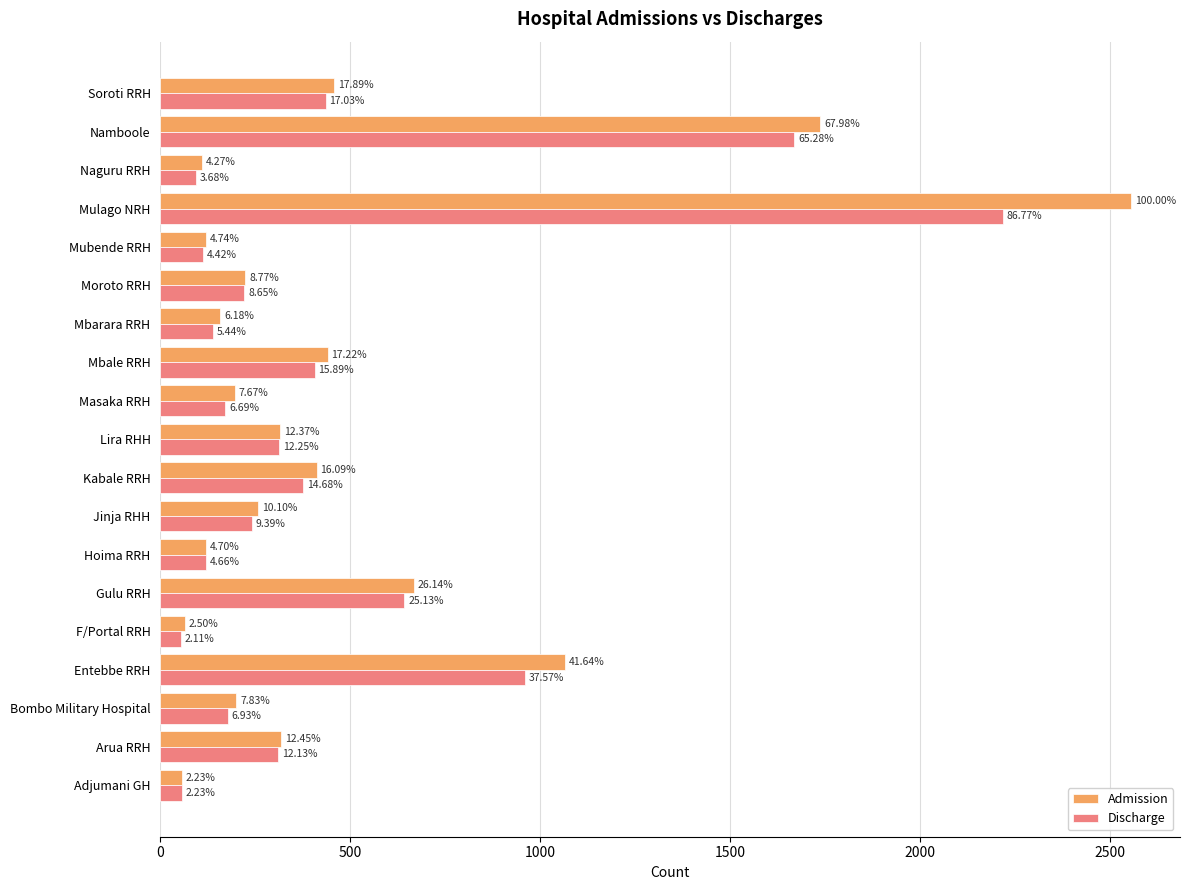

What are all the series names shown in the legend?

Admission, Discharge